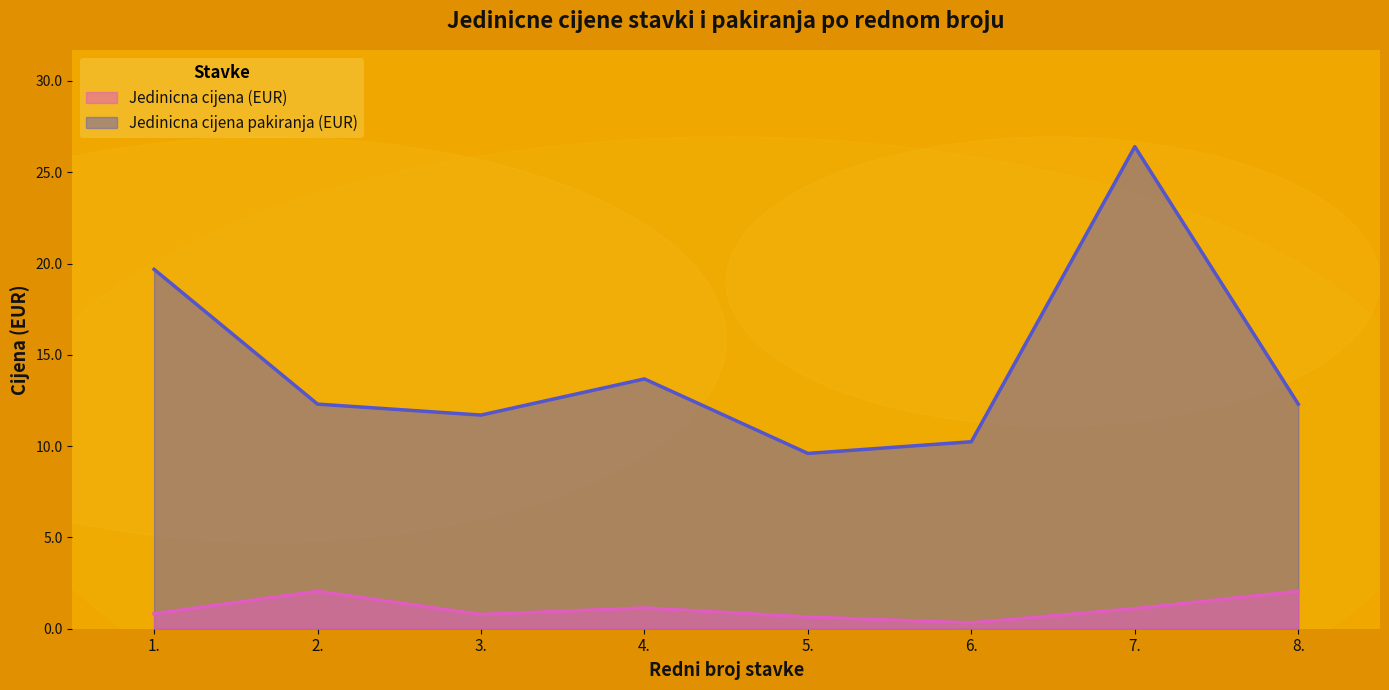

List the series in order of their peak value, lowest first.

Jedinicna cijena (EUR), Jedinicna cijena pakiranja (EUR)